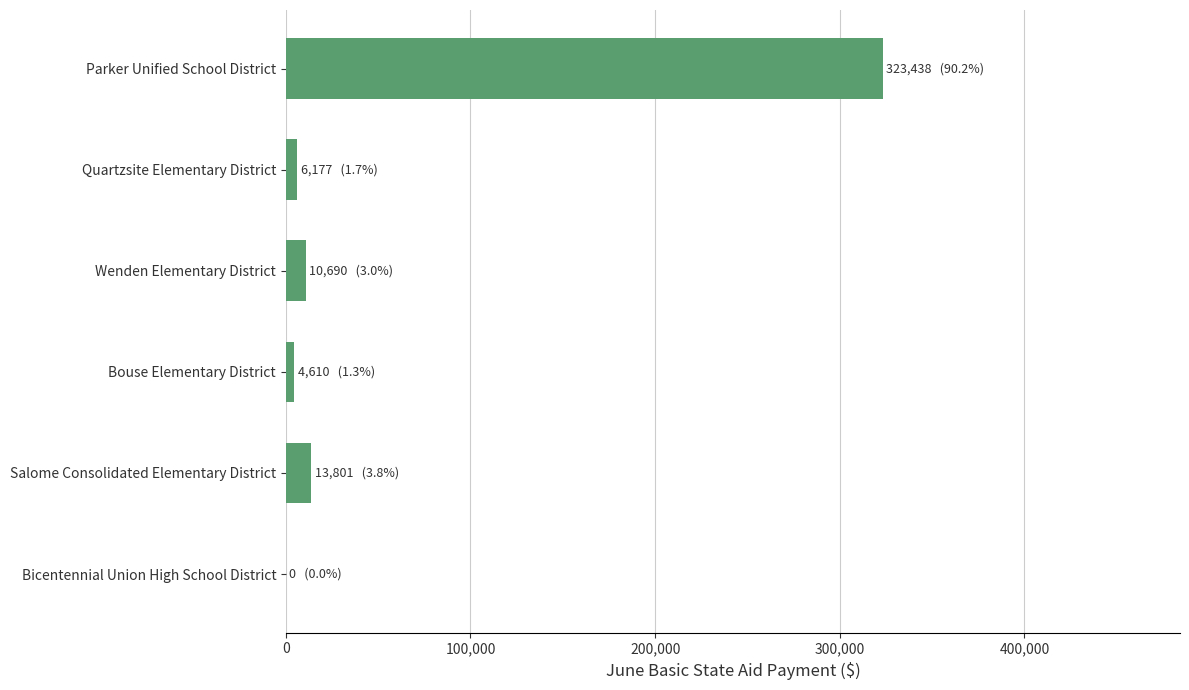

What value does the data have at Parker Unified School District?

323438.5